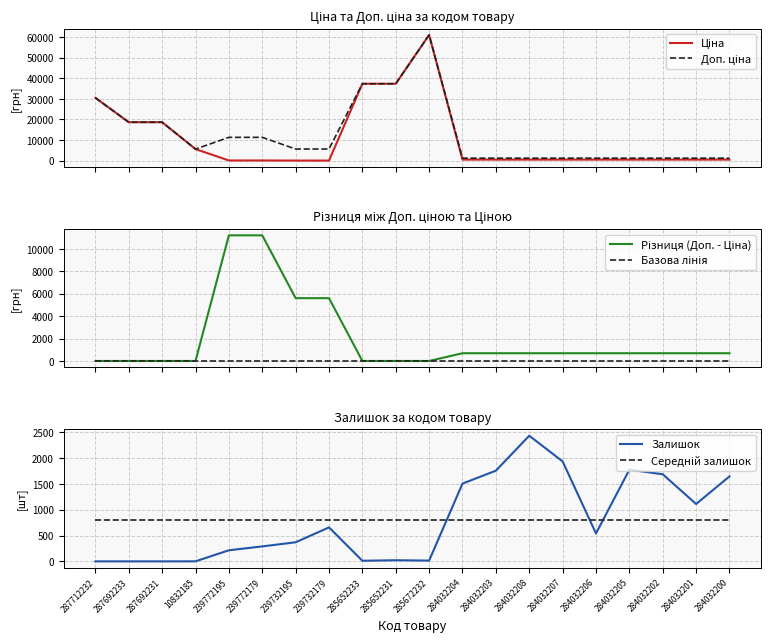

Rank the series by their maximum value, from lowest to highest.

Базова лінія, Середній залишок, Залишок, Різниця (Доп. - Ціна), Ціна, Доп. ціна